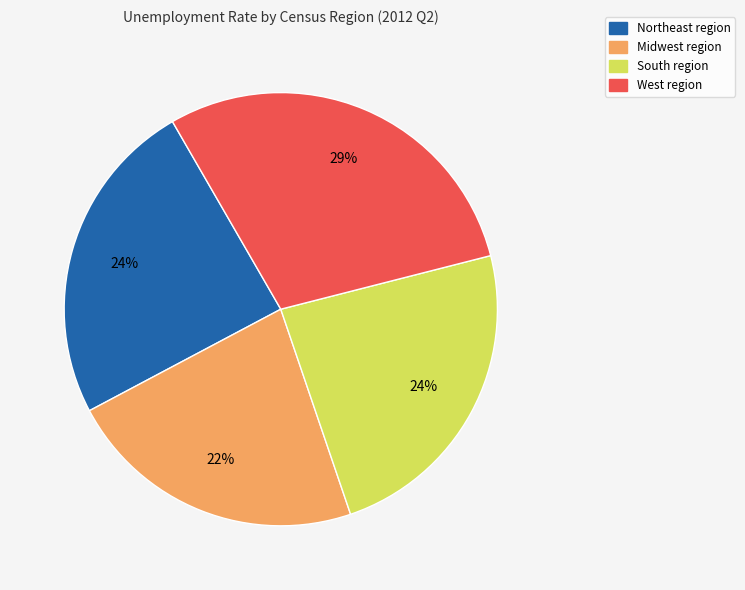

Count the number of slices in the pie.

4